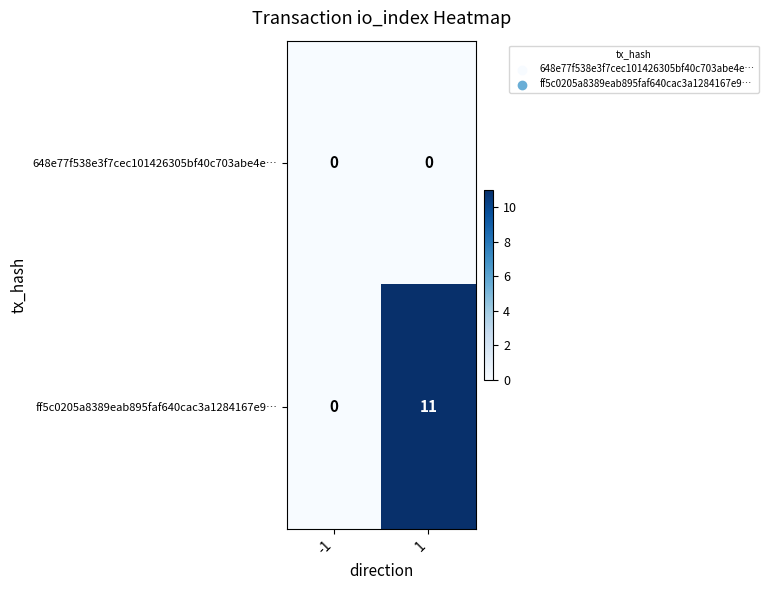

What is the highest value of the ff5c0205a8389eab895faf640cac3a1284167e9… series?

11